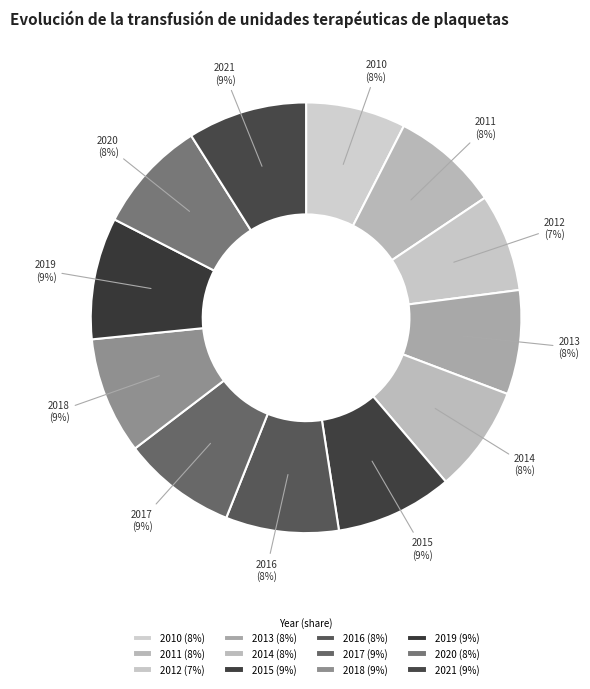

To the nearest percent, what is the difference between the largest and smallest slice percentages?

2%